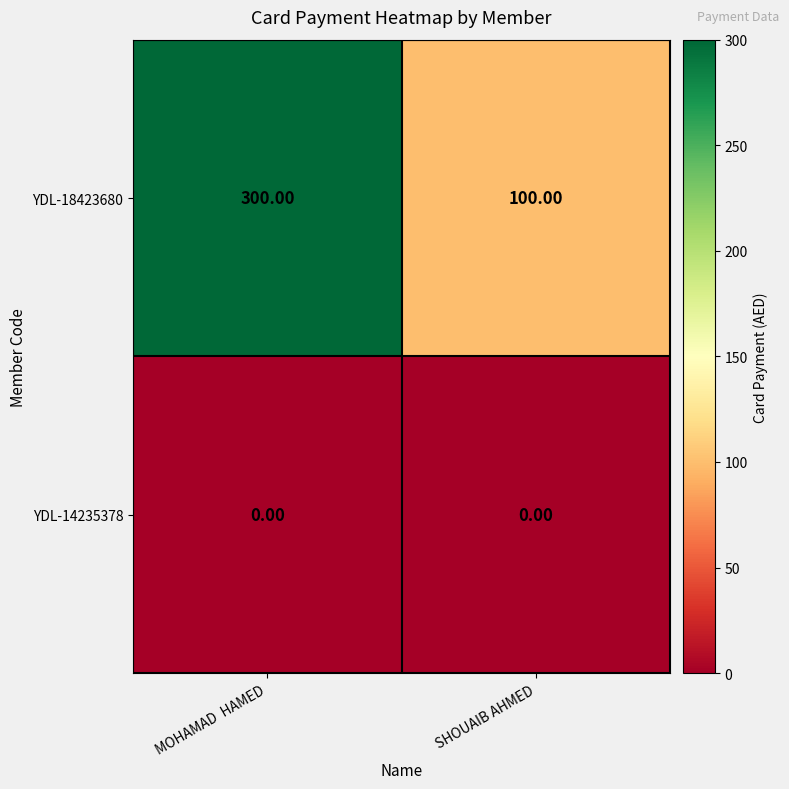

Rank the series by their maximum value, from highest to lowest.

YDL-18423680, YDL-14235378